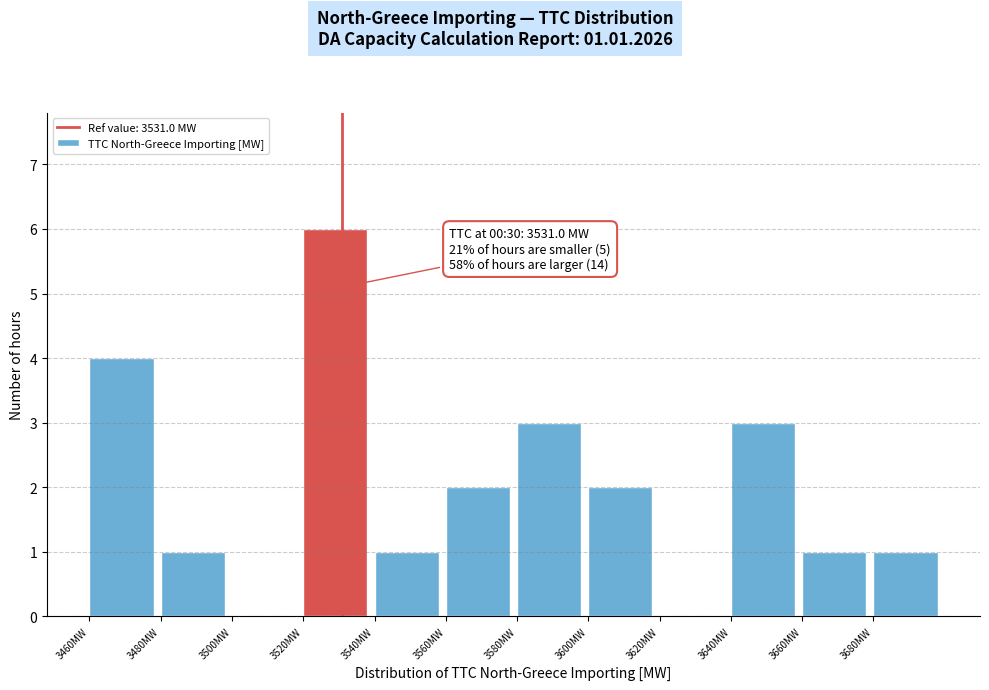

Which range on the x-axis has the tallest bar?

3520 to 3540